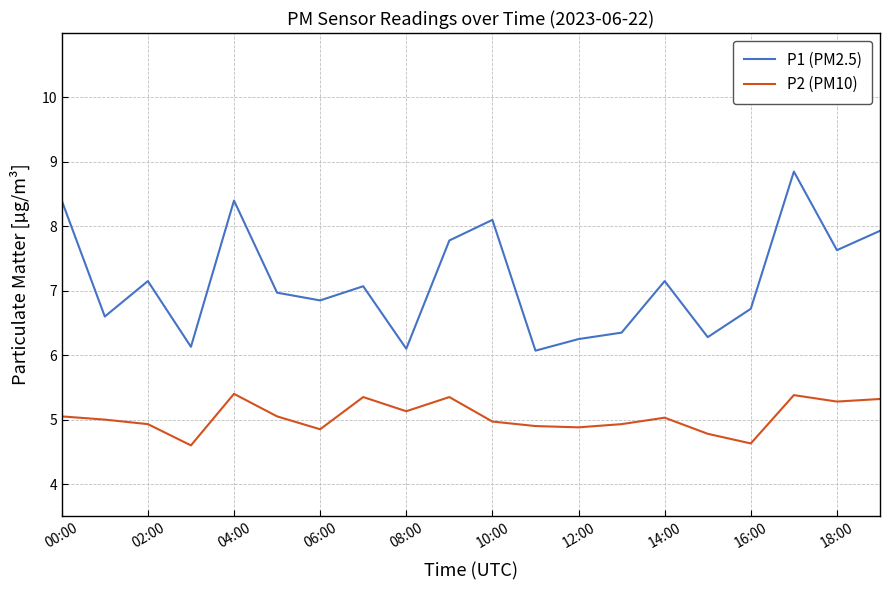

How many series are shown in this chart?

2